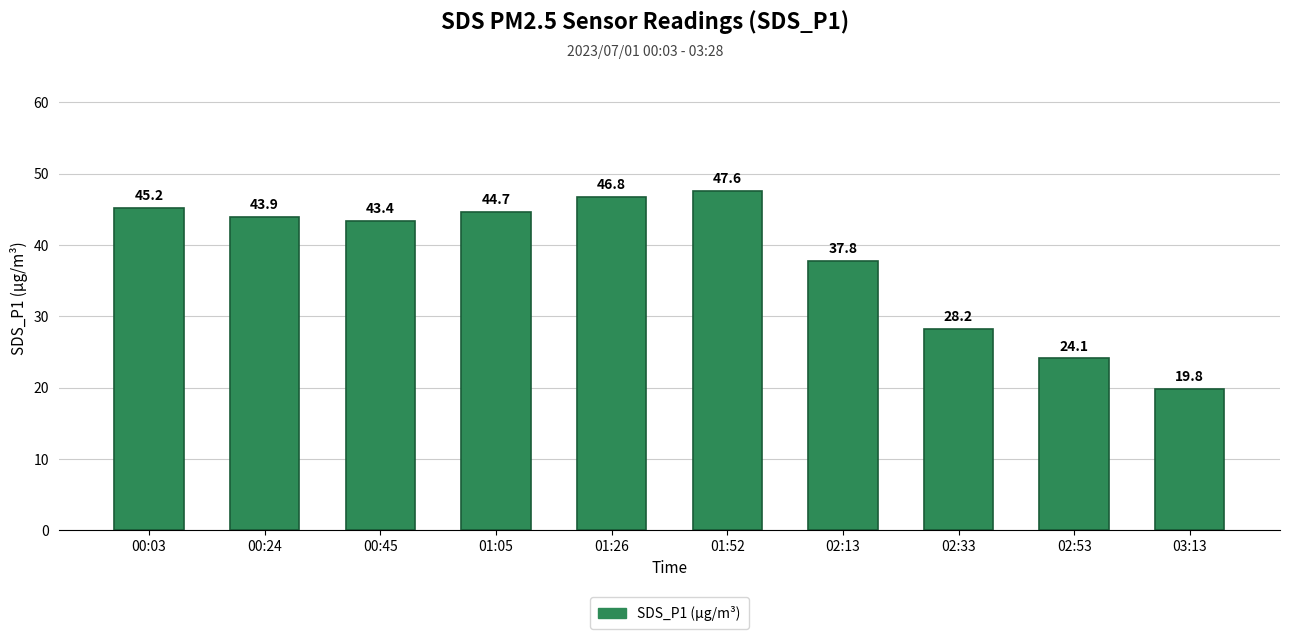

What is the maximum value shown in the chart?

47.6